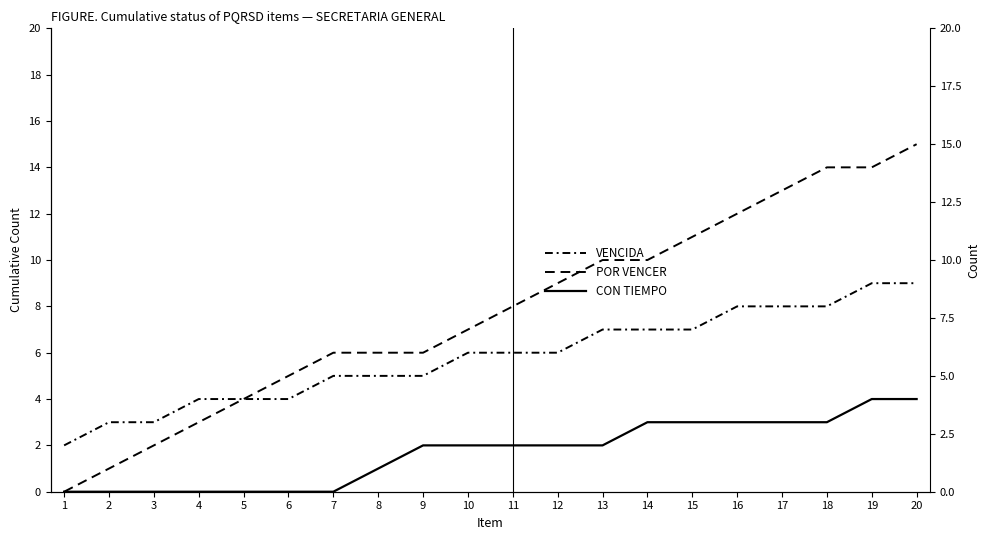

Does the chart have visible grid lines?

No